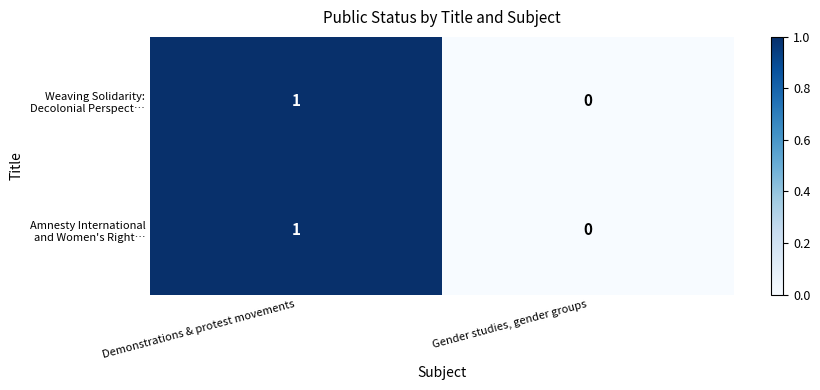

How many categories are shown in the chart?

2